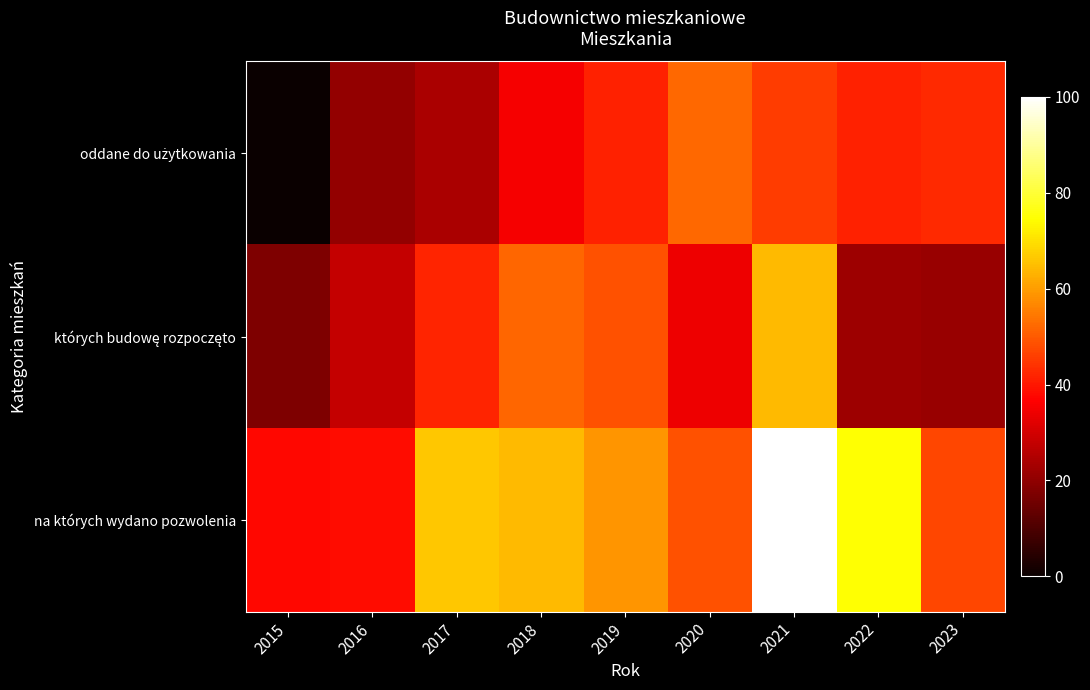

How many distinct data groups are displayed?

3